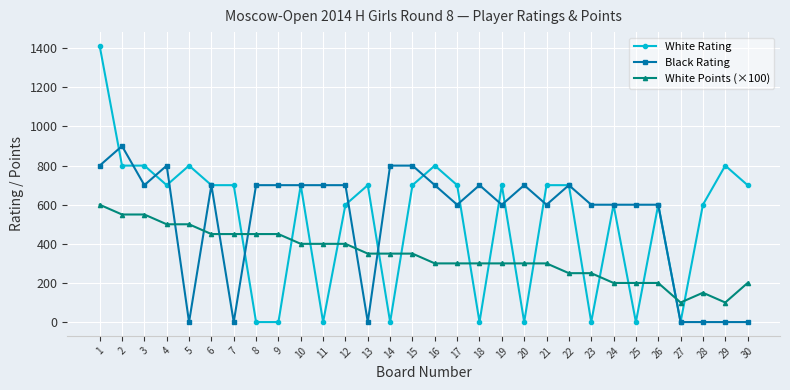

Reading left to right, transcribe all the data shown in this chart.

White Rating: 1412	800	800	700	800	700	700	0	0	700	0	600	700	0	700	800	700	0	700	0	700	700	0	600	0	600	0	600	800	700
Black Rating: 800	900	700	800	0	700	0	700	700	700	700	700	0	800	800	700	600	700	600	700	600	700	600	600	600	600	0	0	0	0
White Points (×100): 600	550	550	500	500	450	450	450	450	400	400	400	350	350	350	300	300	300	300	300	300	250	250	200	200	200	100	150	100	200